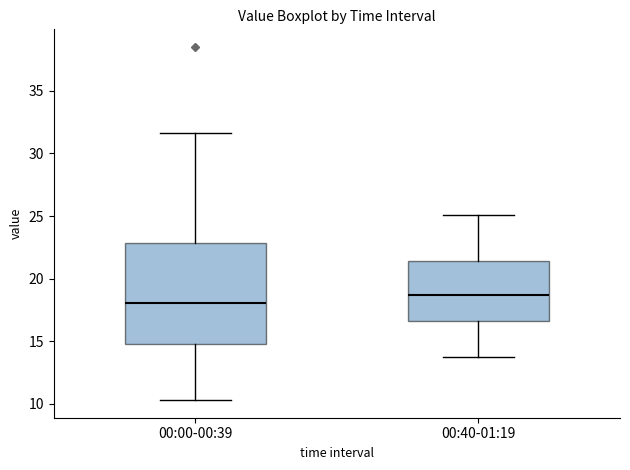

Reading left to right, transcribe this box plot: for each box, give where its median line is, the range the box spans, and where its two whiskers end, as read against the y-axis. The values are not printed on the chart, so give them approximately, as read against the axis.

00:00-00:39: median 18.0, box 15.0 to 23.0, whiskers 10.5 to 31.5
00:40-01:19: median 18.5, box 16.5 to 21.5, whiskers 13.5 to 25.0